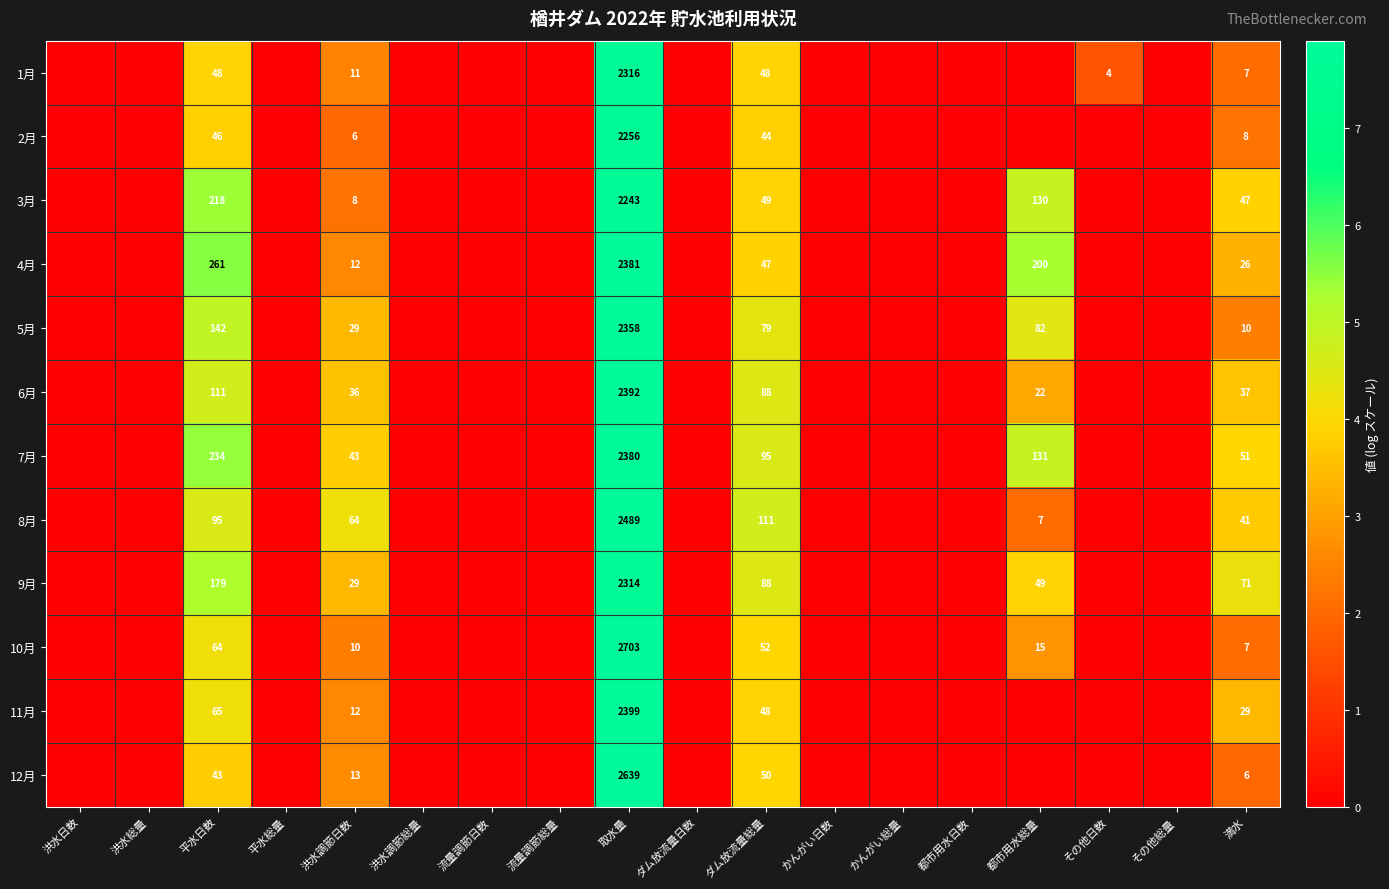

How many data points does each series have?

18